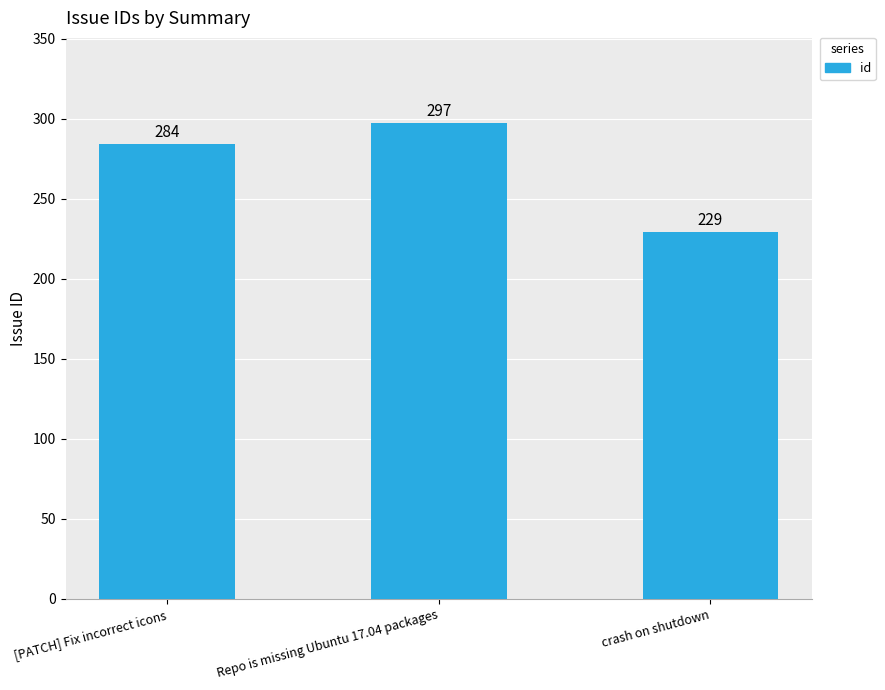

Count the values in the range 229 to 297.

3